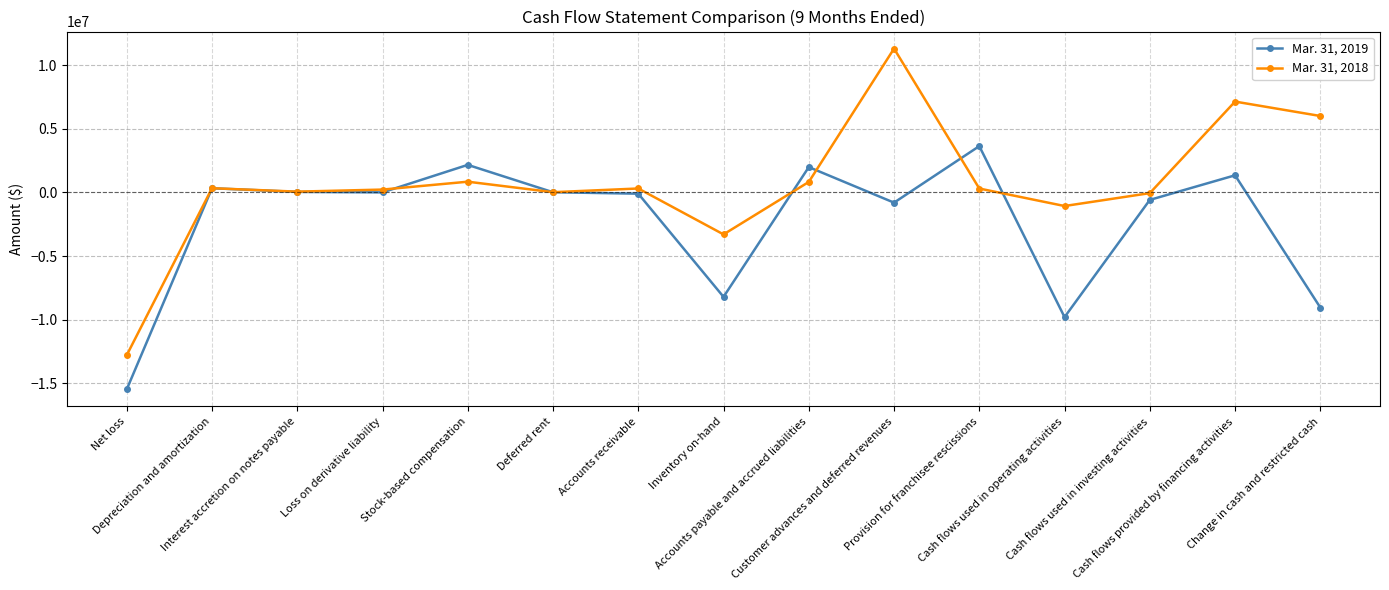

True or false: Mar. 31, 2019 has a value of -590664 at Cash flows used in investing activities.

True